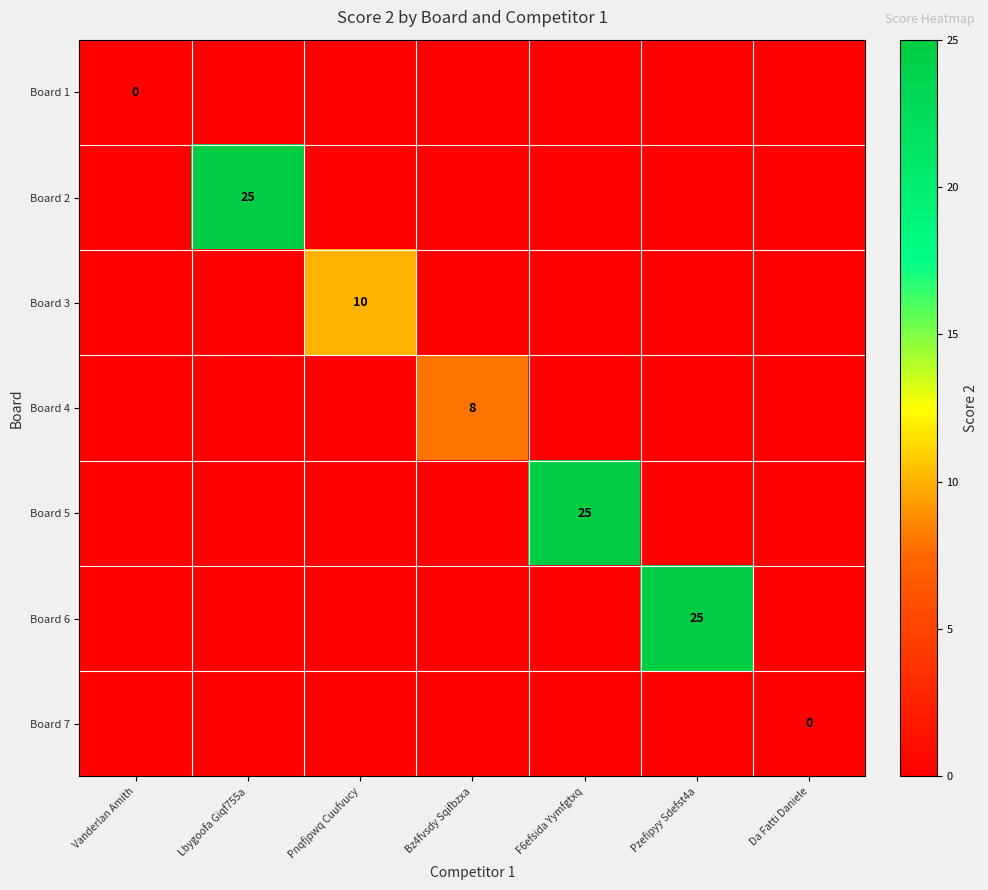

What is the total value across all series at Pnqfjpwq Cuufvucy?

4